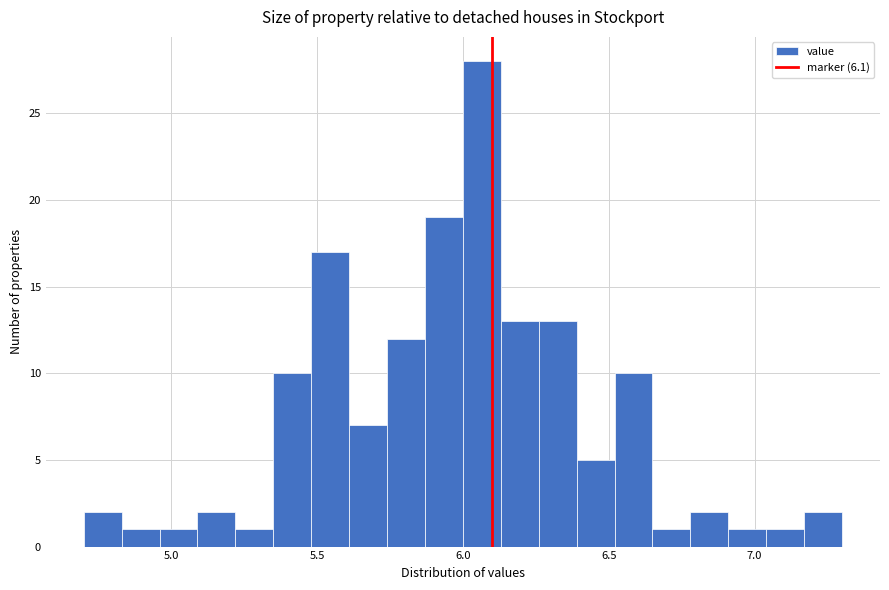

Read against the x-axis, roughly where is the centre of the tallest bar?

6.05